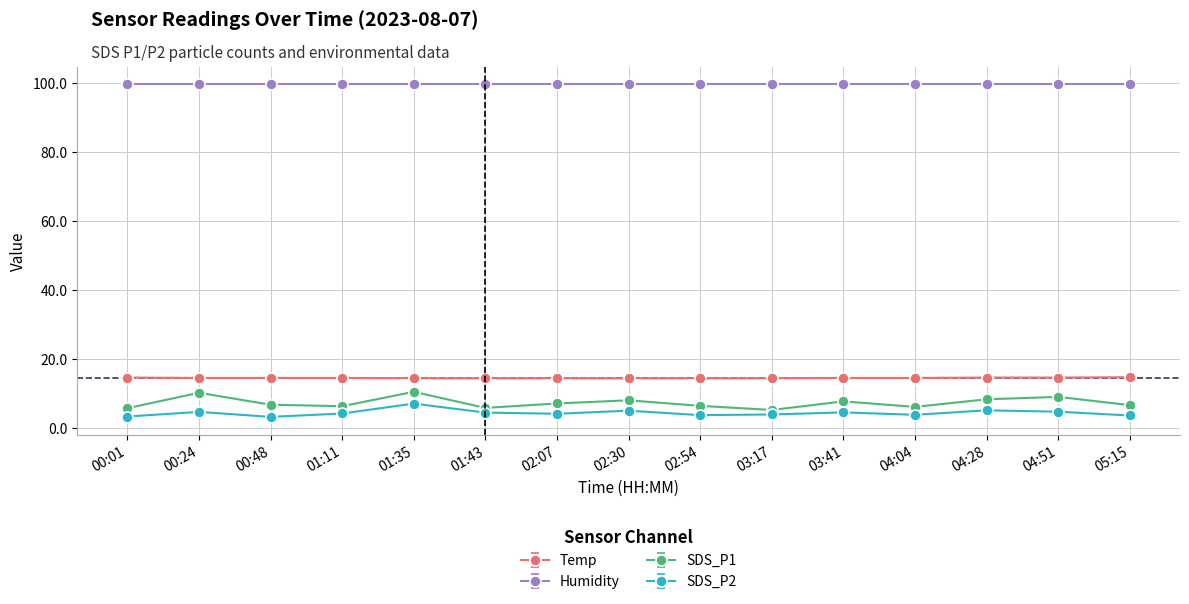

Which series has the largest total across all categories?

Humidity